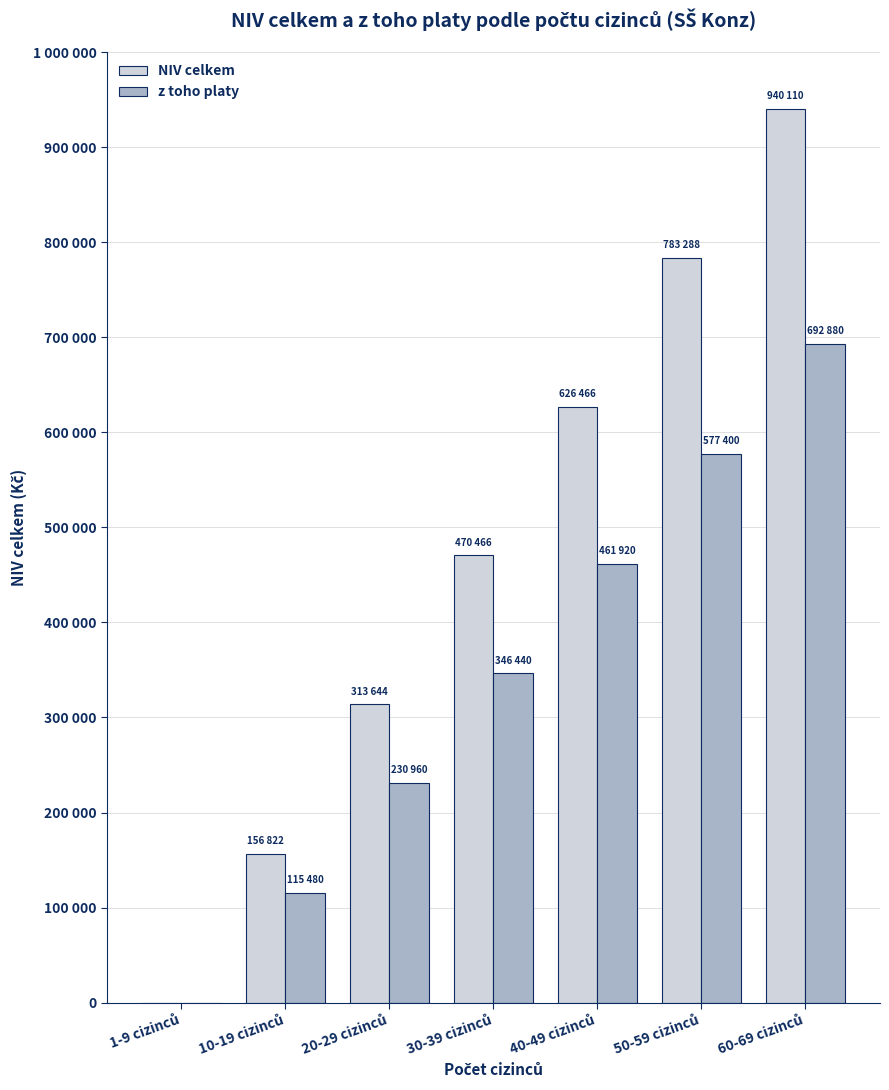

What is the spread (max minus min) of values at 20-29 cizinců?

82684